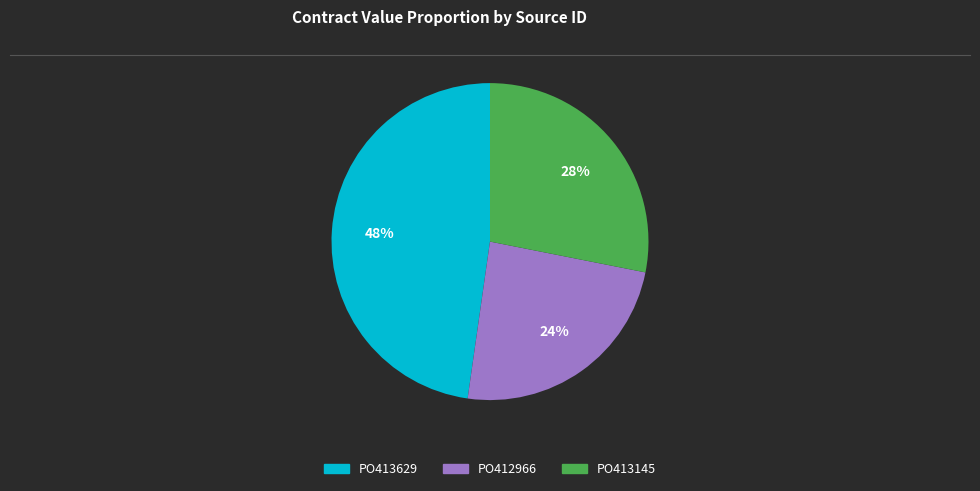

Which category has the biggest portion of the pie?

PO413629